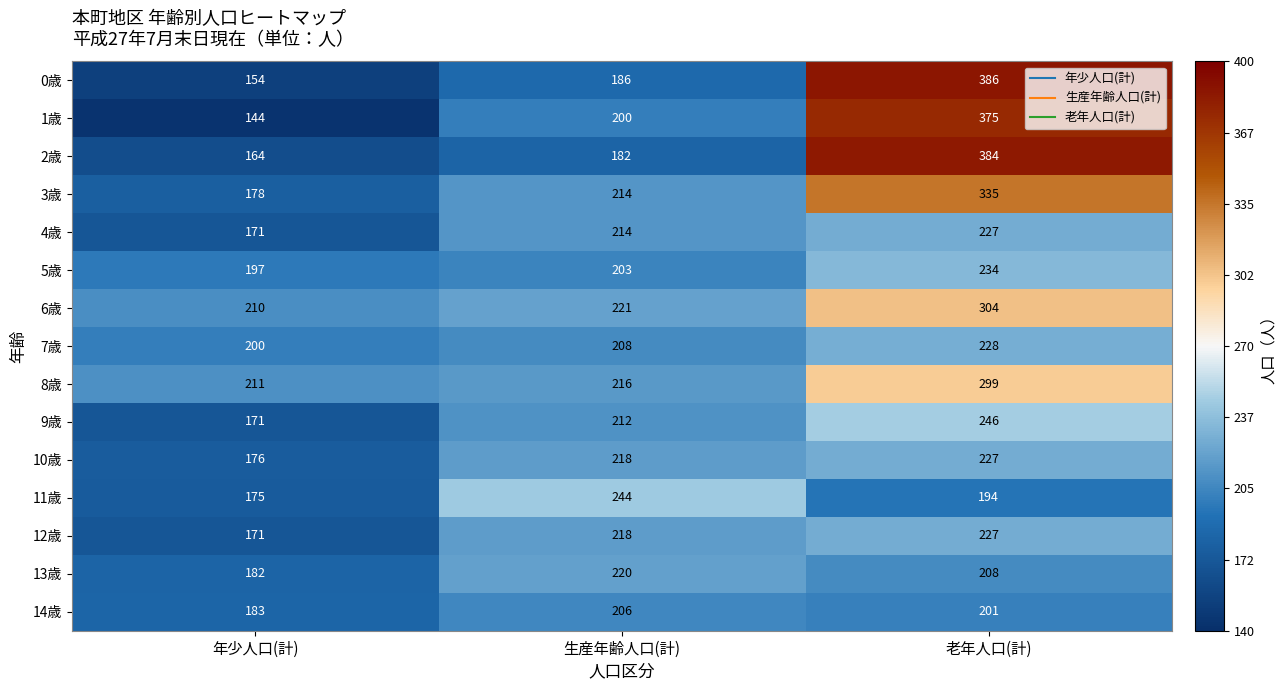

Which label corresponds to the smallest value in the chart?

年少人口(計)